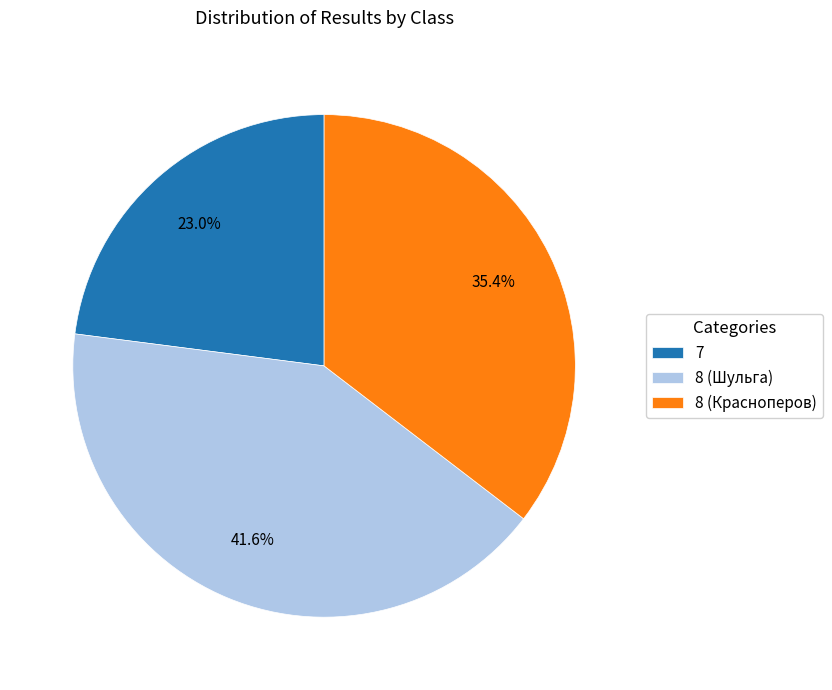

To the nearest percent, what is the difference between the 8 (Шульга) and 8 (Красноперов) slice percentages?

6%